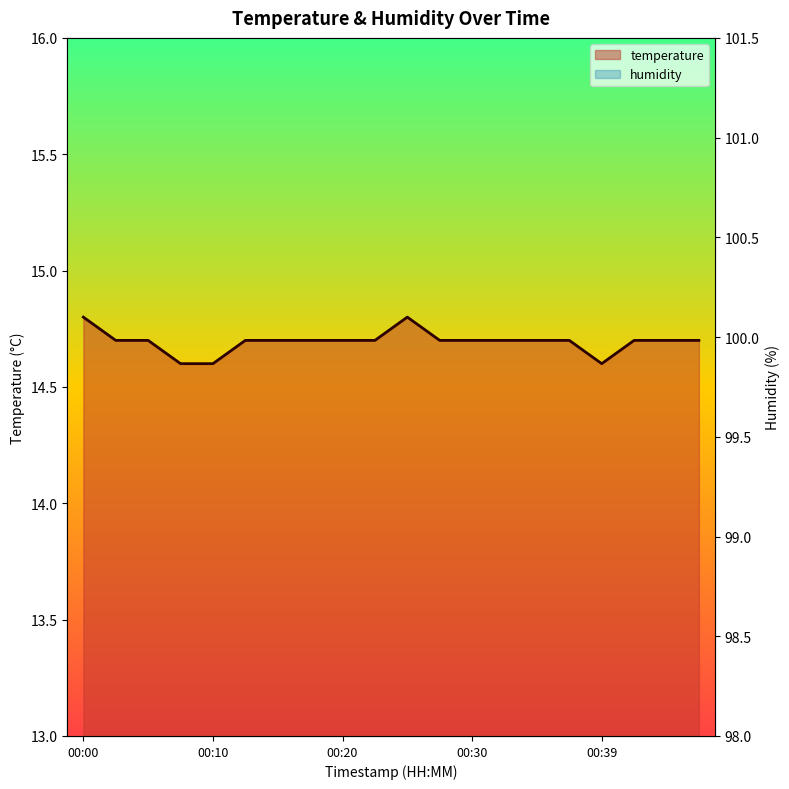

Reading left to right, extract all data points from this chart.

00:00=14.8	00:03=14.7	00:05=14.7	00:08=14.6	00:10=14.6	00:13=14.7	00:15=14.7	00:17=14.7	00:20=14.7	00:22=14.7	00:25=14.8	00:27=14.7	00:30=14.7	00:32=14.7	00:35=14.7	00:37=14.7	00:39=14.6	00:42=14.7	00:44=14.7	00:47=14.7